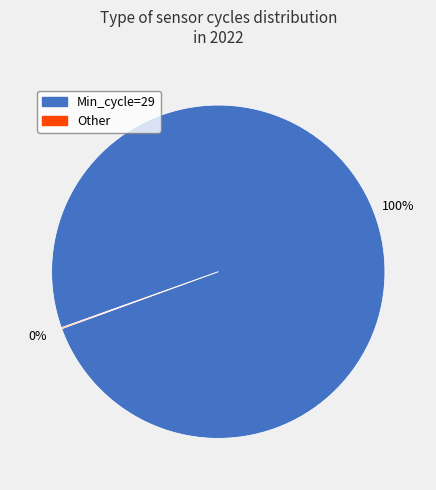

To the nearest percent, what is the difference between the largest and smallest slice percentages?

100%